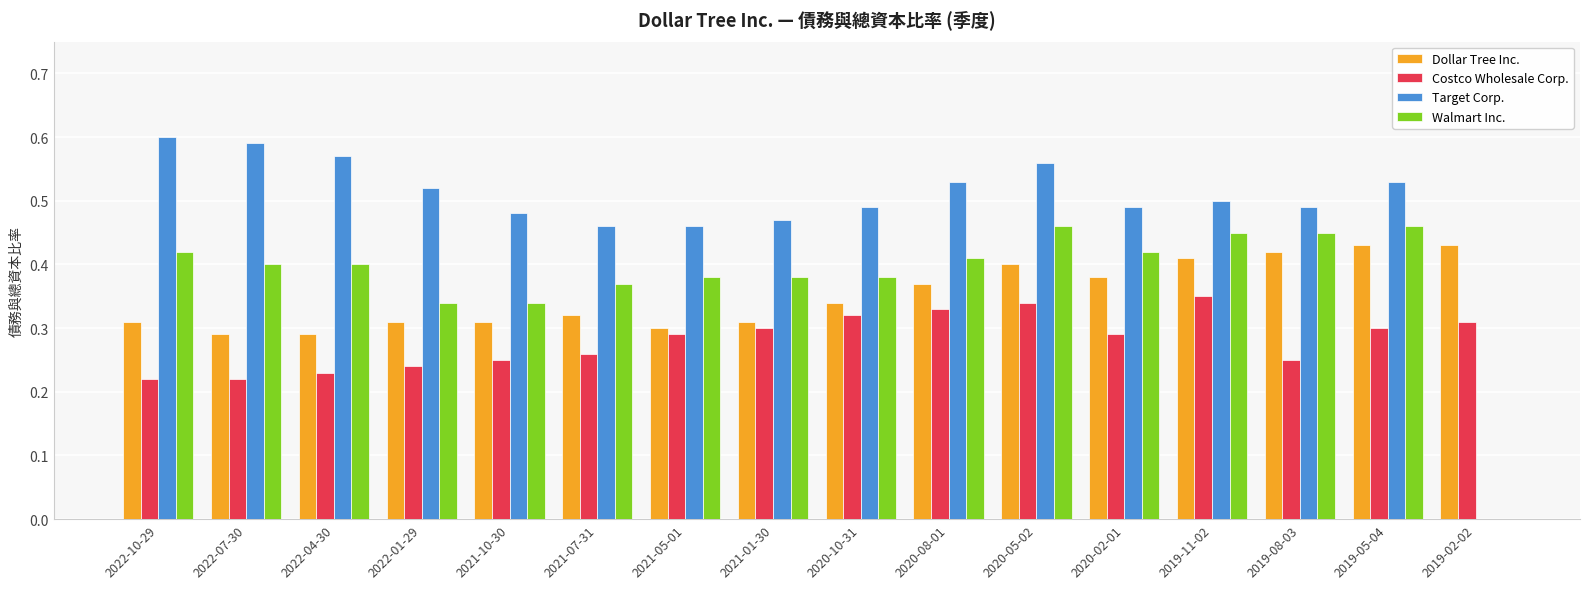

What is the sum of all Costco Wholesale Corp. values?

4.5